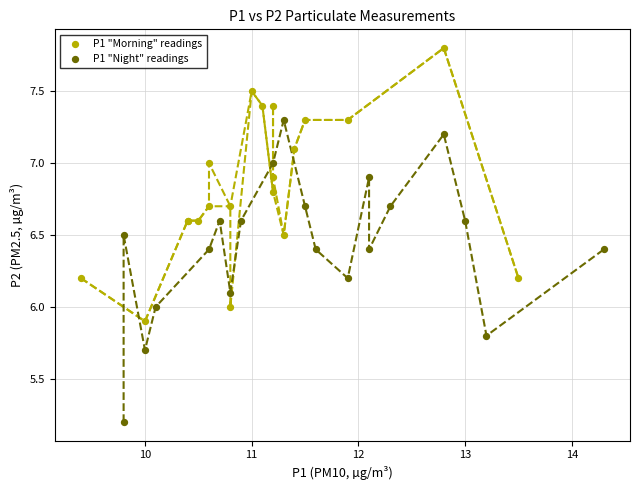

Which series reaches the minimum Y coordinate?

P1 "Night" readings